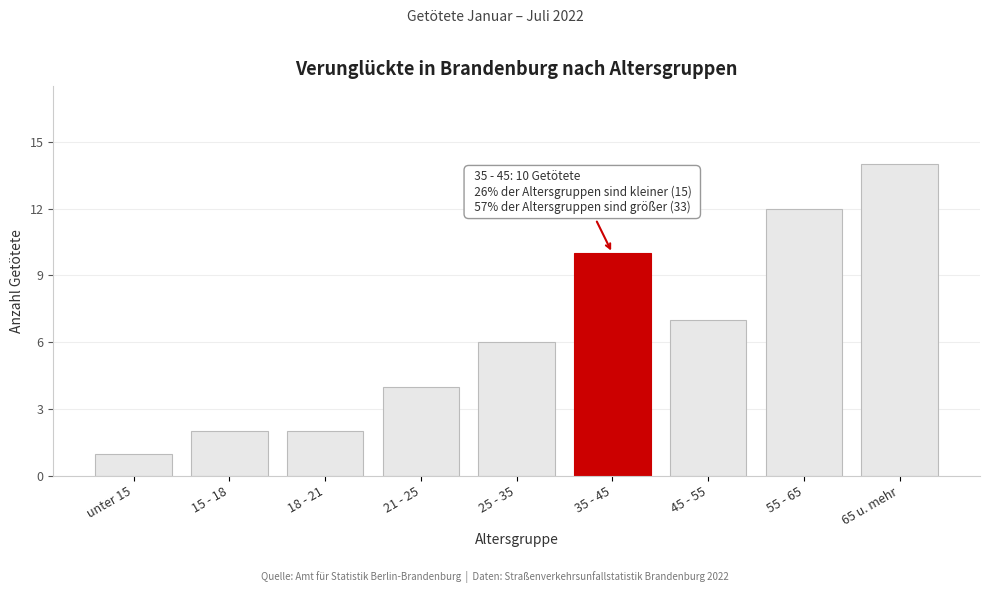

Reading right to left, list all the values displayed in this chart.

14	12	7	10	6	4	2	2	1